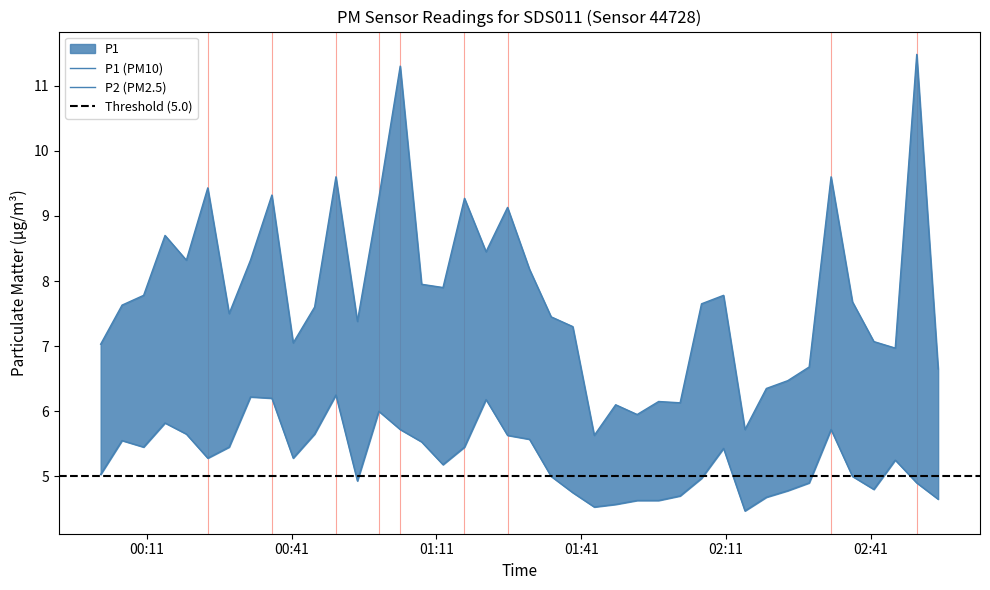

The P2 series shows 9.3 at 15. True or false?

False